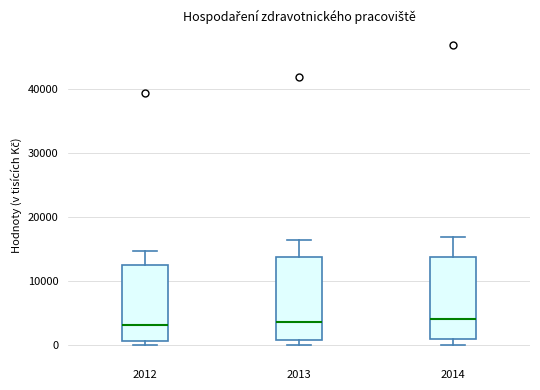

Where is the lower edge of the box at x = 2013 on the y-axis? The values are not printed on the chart, so give them approximately, as read against the axis.

1000